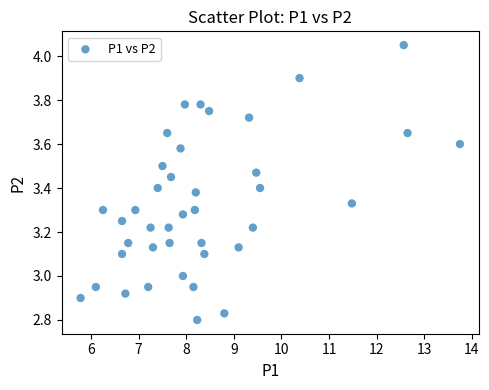

What is the range of X values (max minus min)?

8.0